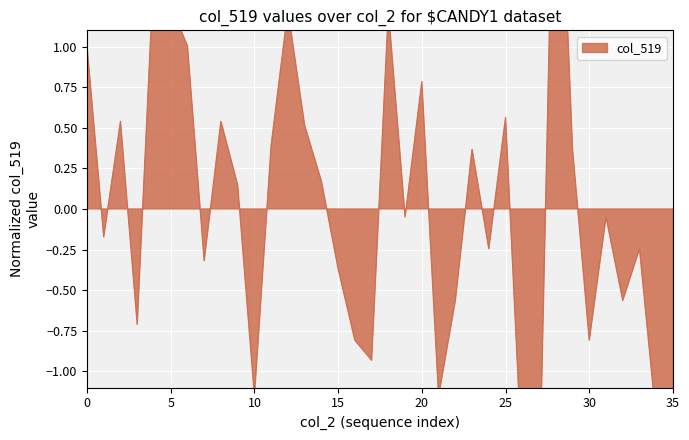

Is it true that the value at 49273 is 0.3?

False